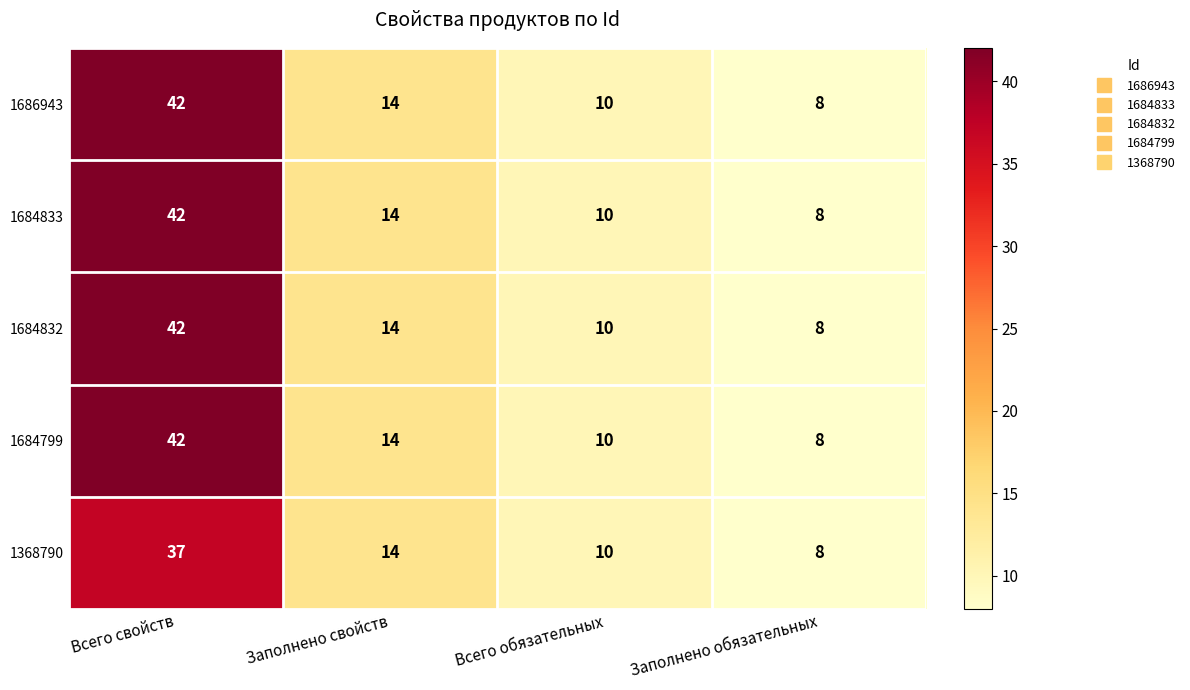

How many data points does each series have?

4